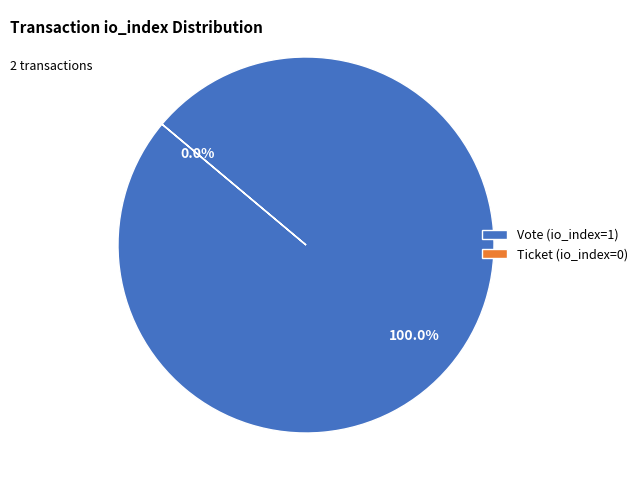

To the nearest percent, what is the combined percentage of Vote (io_index=1) and Ticket (io_index=0)?

100%